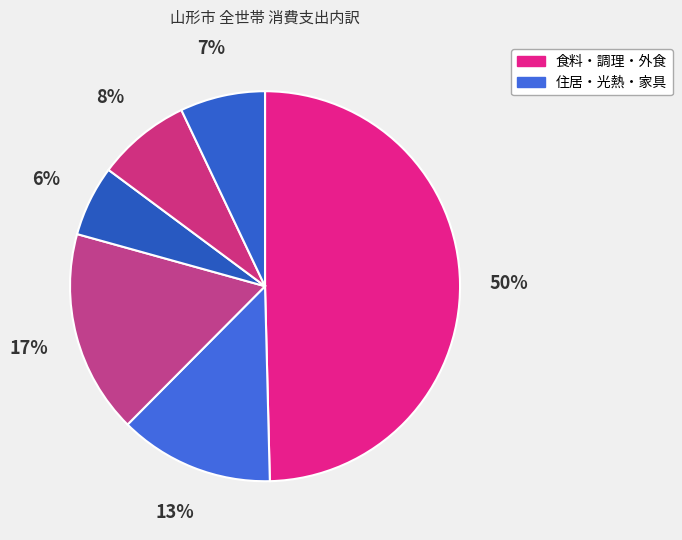

Count the number of slices in the pie.

6